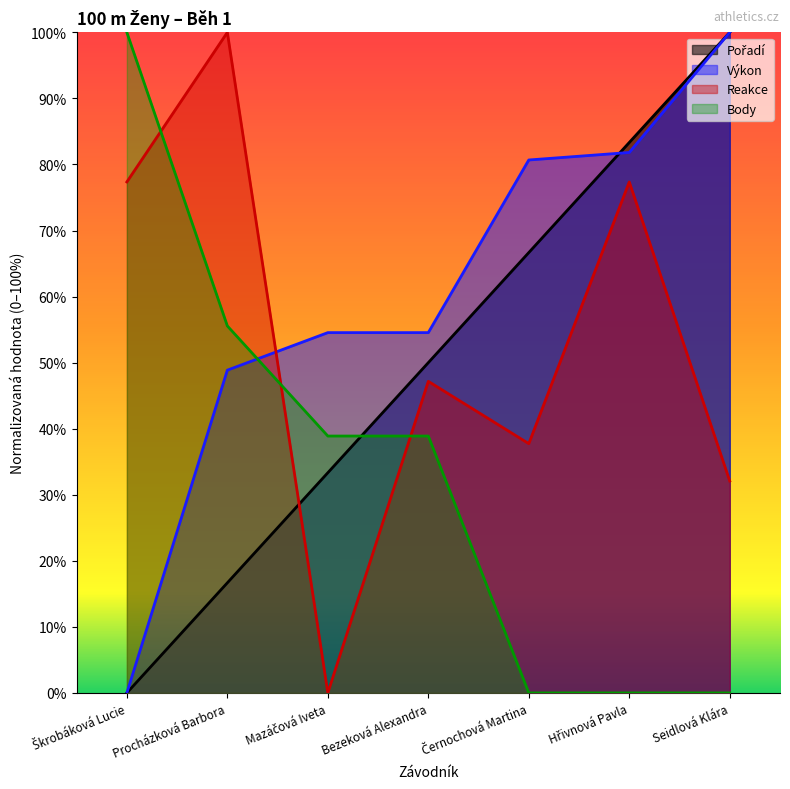

Which has a higher value, Hřivnová Pavla or Černochová Martina?

Hřivnová Pavla